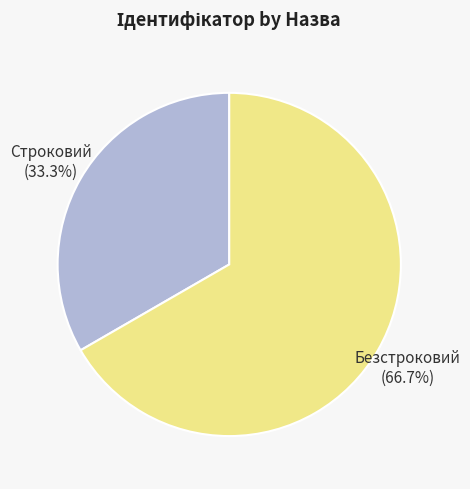

To the nearest percent, what percentage of the pie is Строковий?

33%